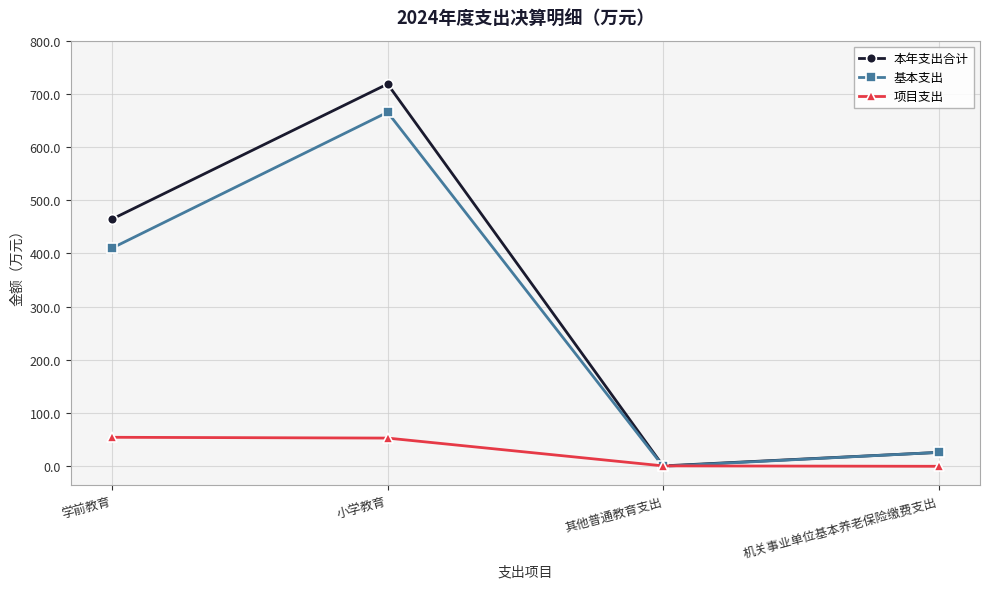

Rank the categories by 本年支出合计 value from lowest to highest.

其他普通教育支出, 机关事业单位基本养老保险缴费支出, 学前教育, 小学教育